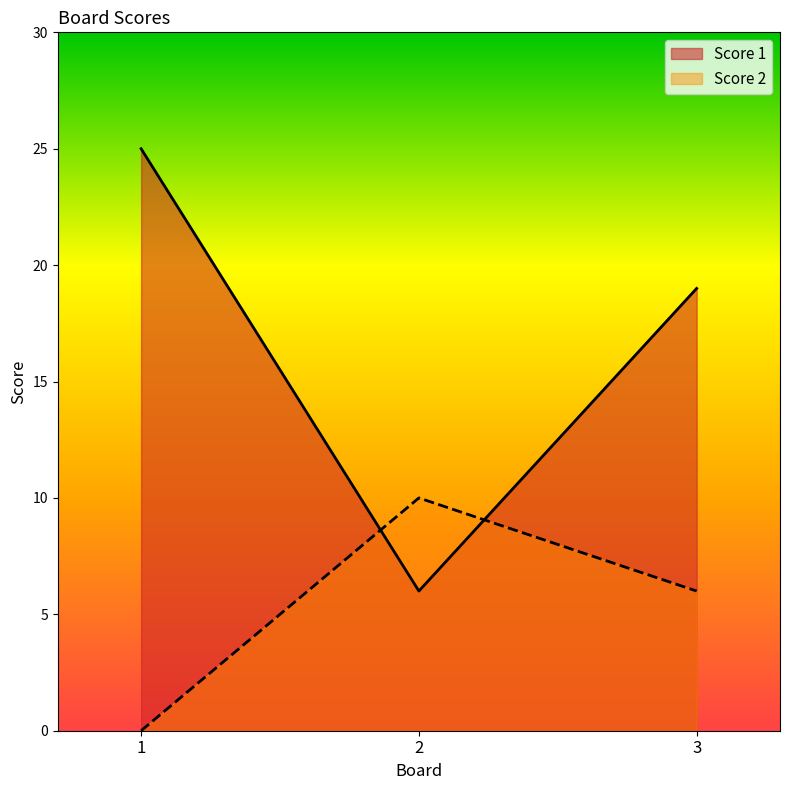

True or false: Score 2 has a value of 0 at 1.

True